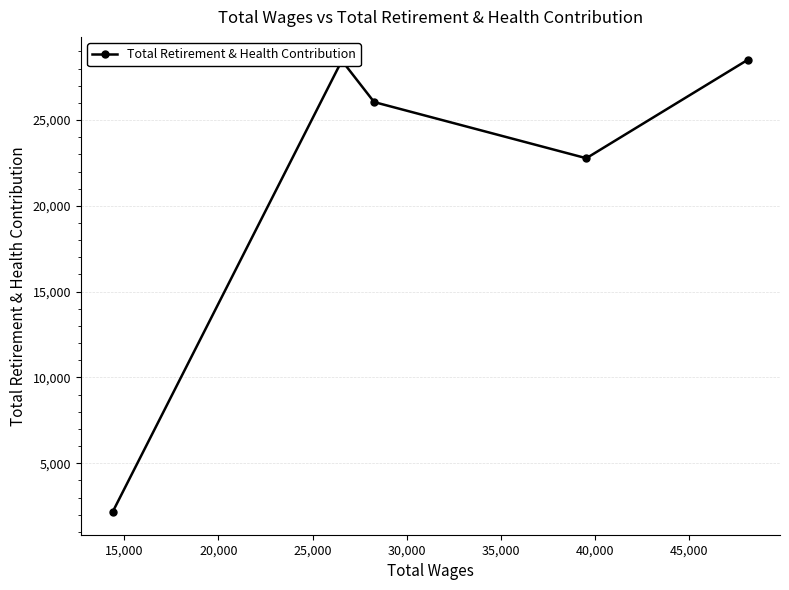

How many interior local valleys (lower than both neighbors) does the data have?

1